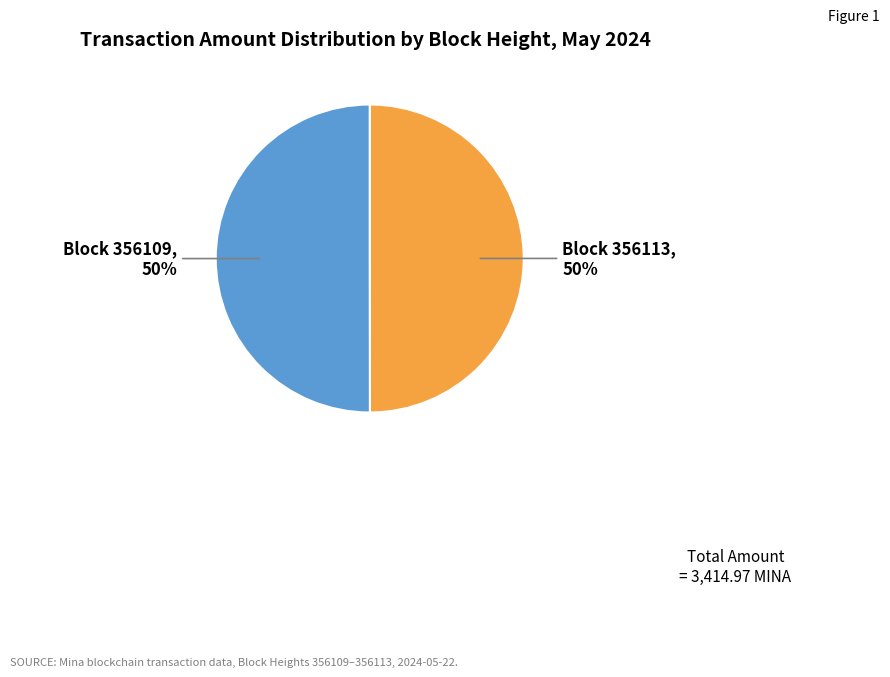

Is the sum of Block 356113, 50% and Block 356109, 50% greater than half?

Yes